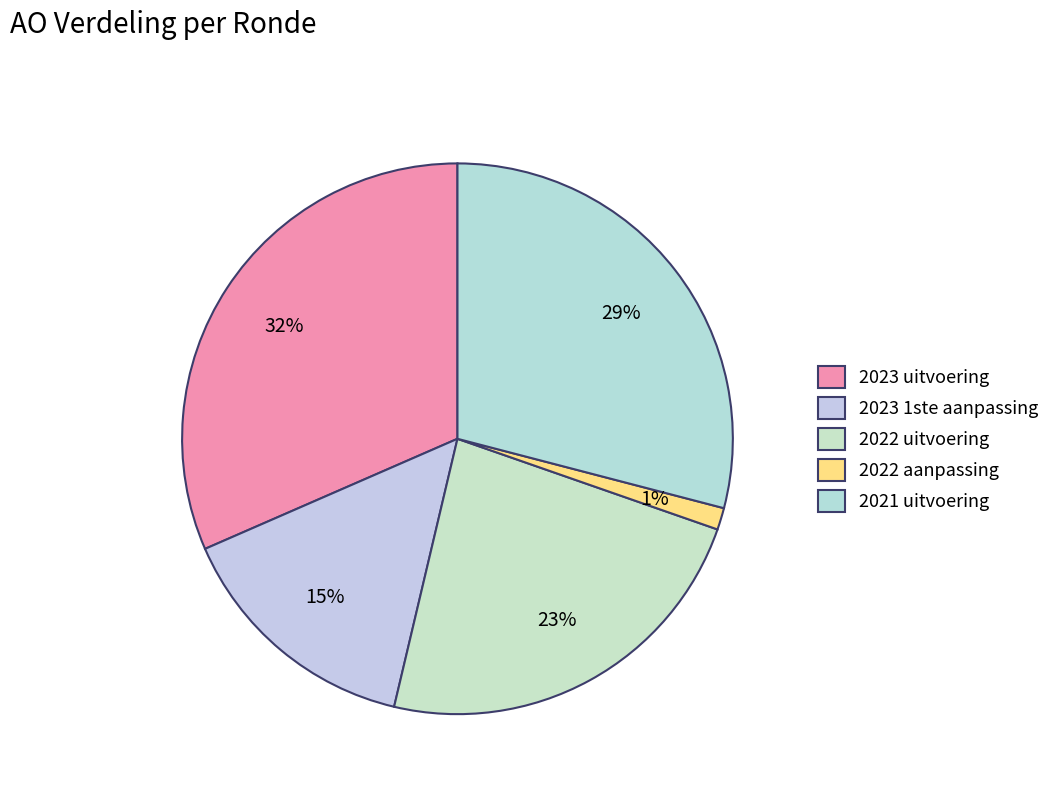

What is the largest slice in the pie chart?

2023 uitvoering